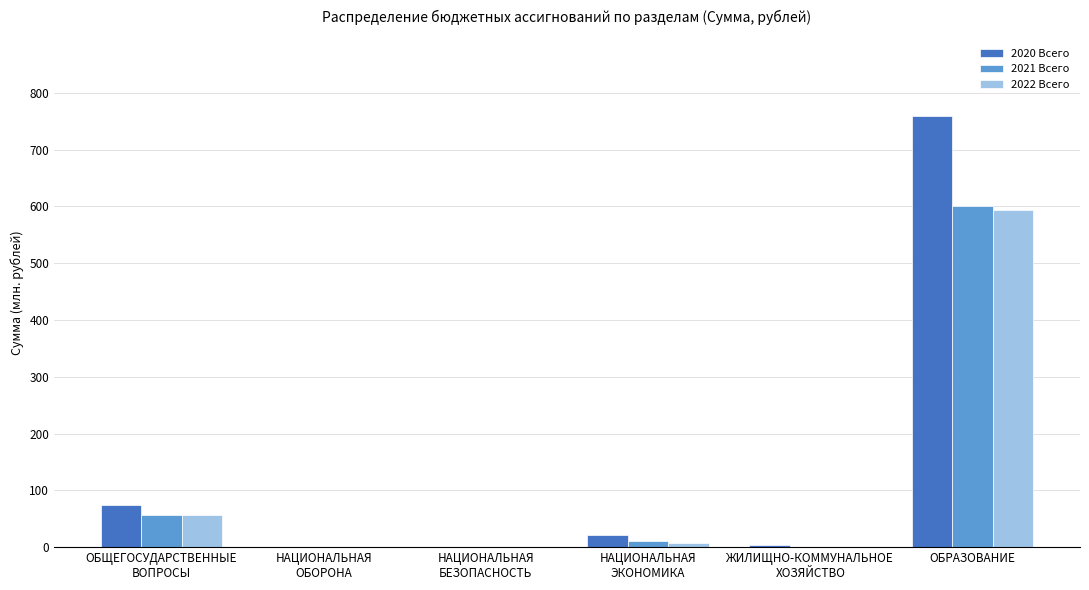

At which label does 2021 Всего reach its peak?

ОБРАЗОВАНИЕ